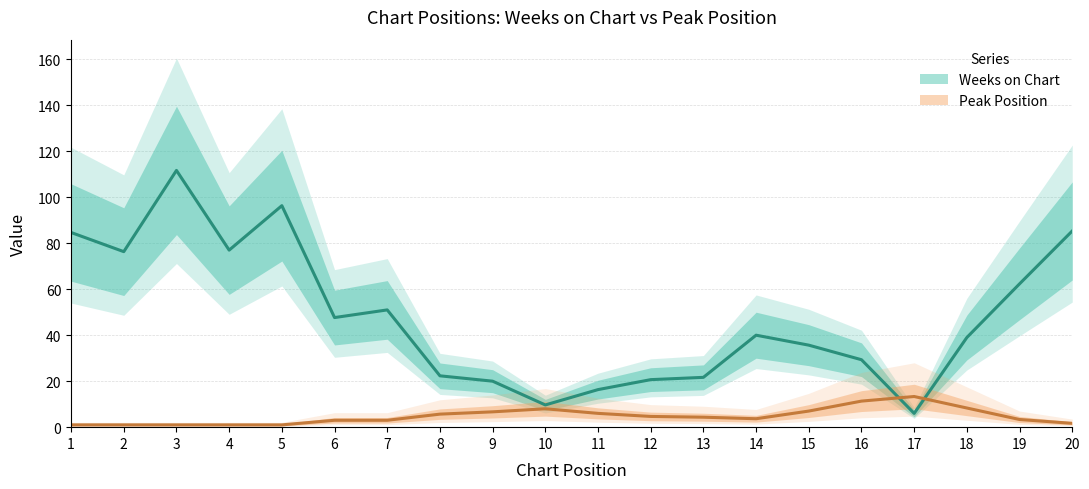

Which series ends up on top after the final intersection of Peak Position and Weeks on Chart?

Weeks on Chart